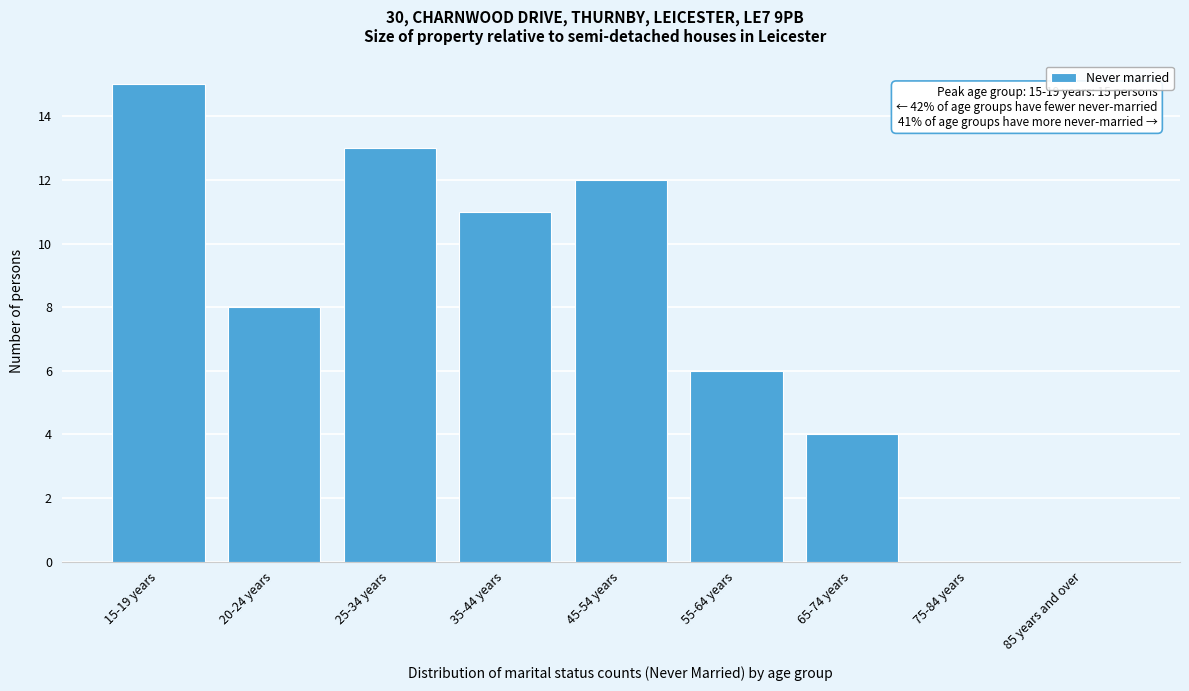

Reading left to right, list all the values displayed in this chart.

15-19 years=15	20-24 years=8	25-34 years=13	35-44 years=11	45-54 years=12	55-64 years=6	65-74 years=4	75-84 years=0	85 years and over=0